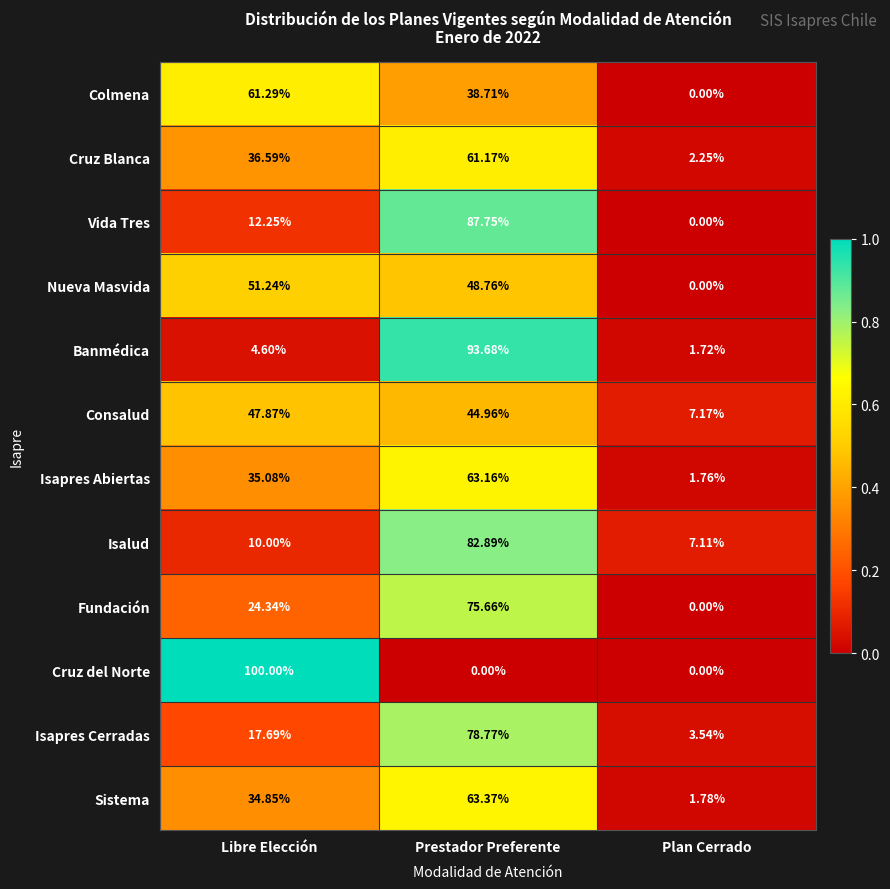

Rank the series by their maximum value, from highest to lowest.

Cruz del Norte, Banmédica, Vida Tres, Isalud, Isapres Cerradas, Fundación, Sistema, Isapres Abiertas, Colmena, Cruz Blanca, Nueva Masvida, Consalud